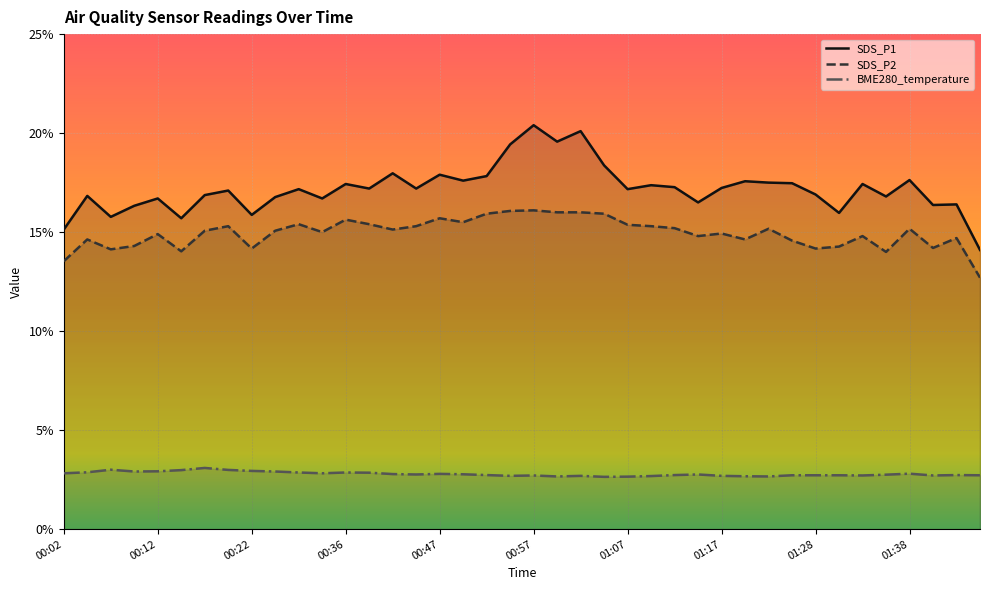

What are all the series names shown in the legend?

SDS_P1, SDS_P2, BME280_temperature